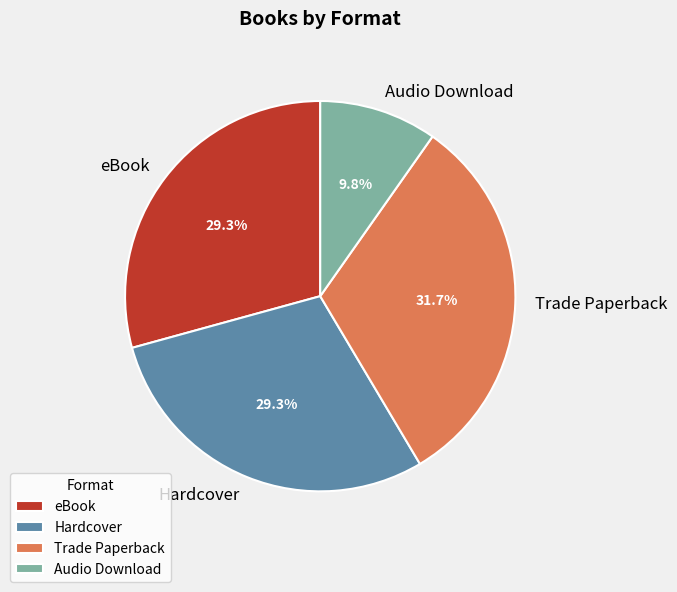

How many slices are in this pie chart?

4